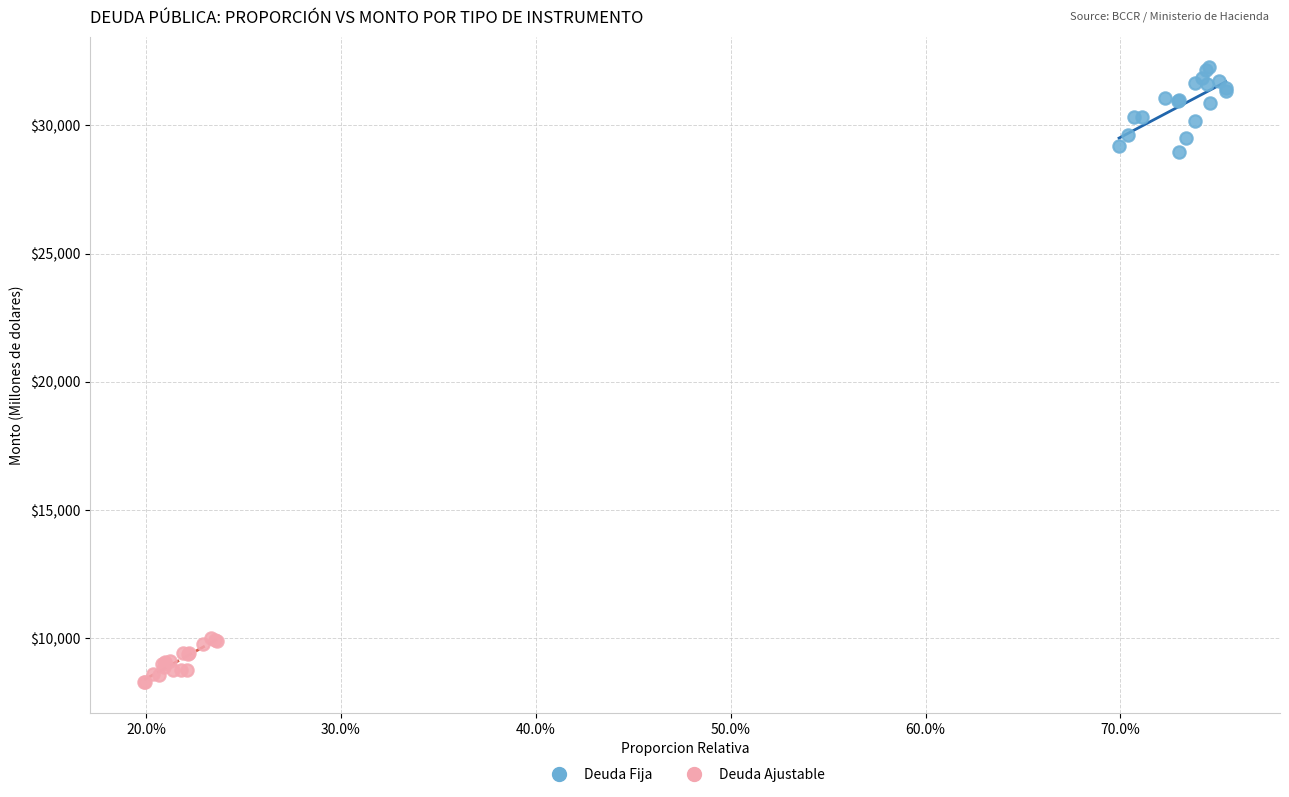

Which series has the largest Y range (max minus min)?

Deuda Fija